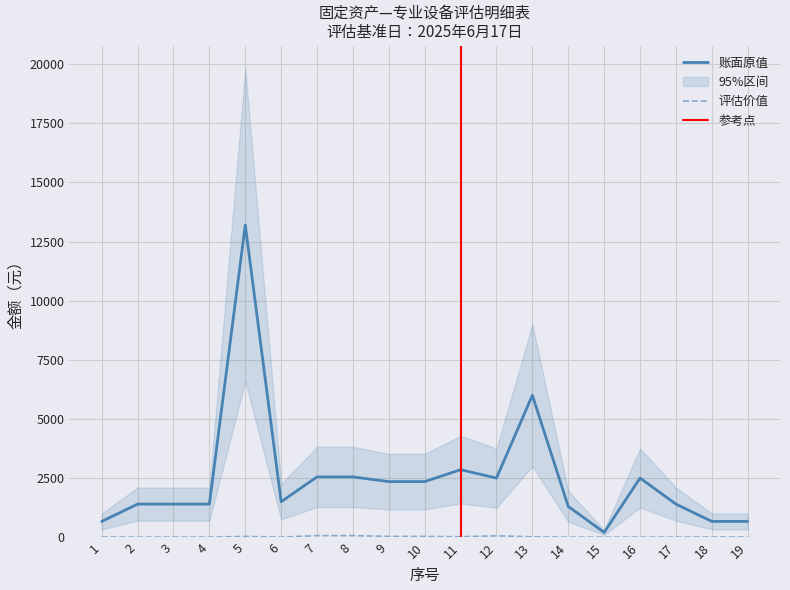

Which category has the lowest value in the 评估价值 series?

16